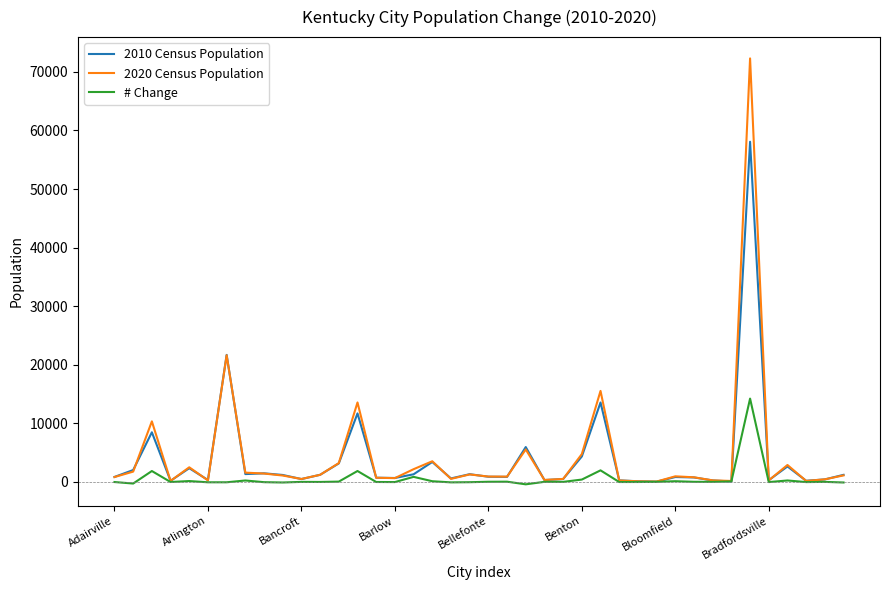

What is the lowest value of the 2010 Census Population series?

47